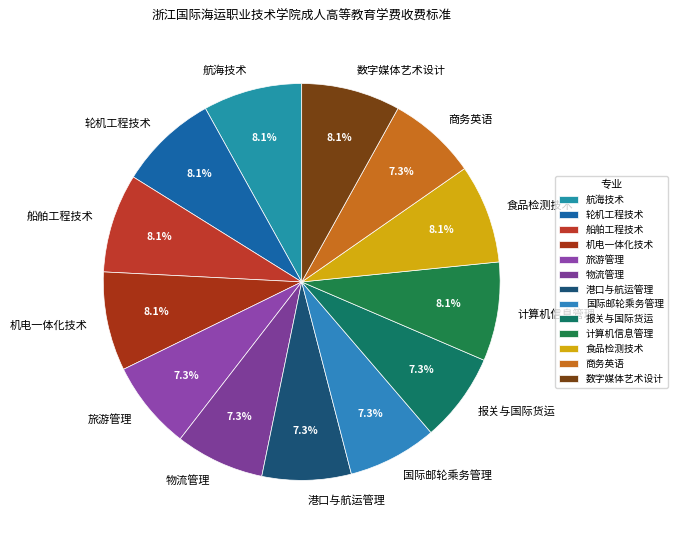

Does 轮机工程技术 account for over 50% of the chart?

No